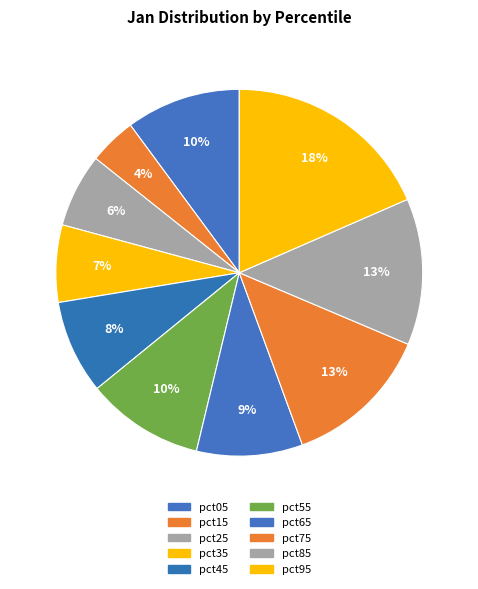

How many segments does this pie chart have?

10